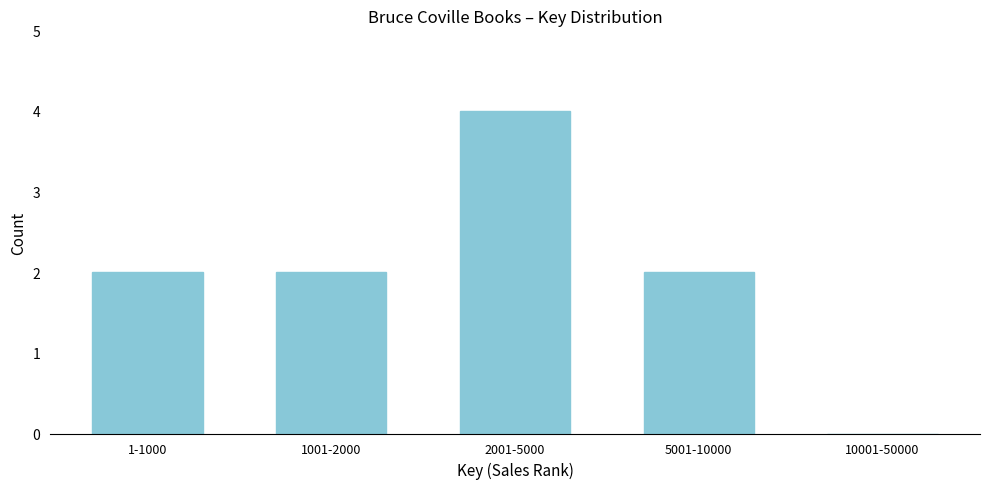

Reading left to right, extract all data points from this chart.

1-1000=2	1001-2000=2	2001-5000=4	5001-10000=2	10001-50000=0